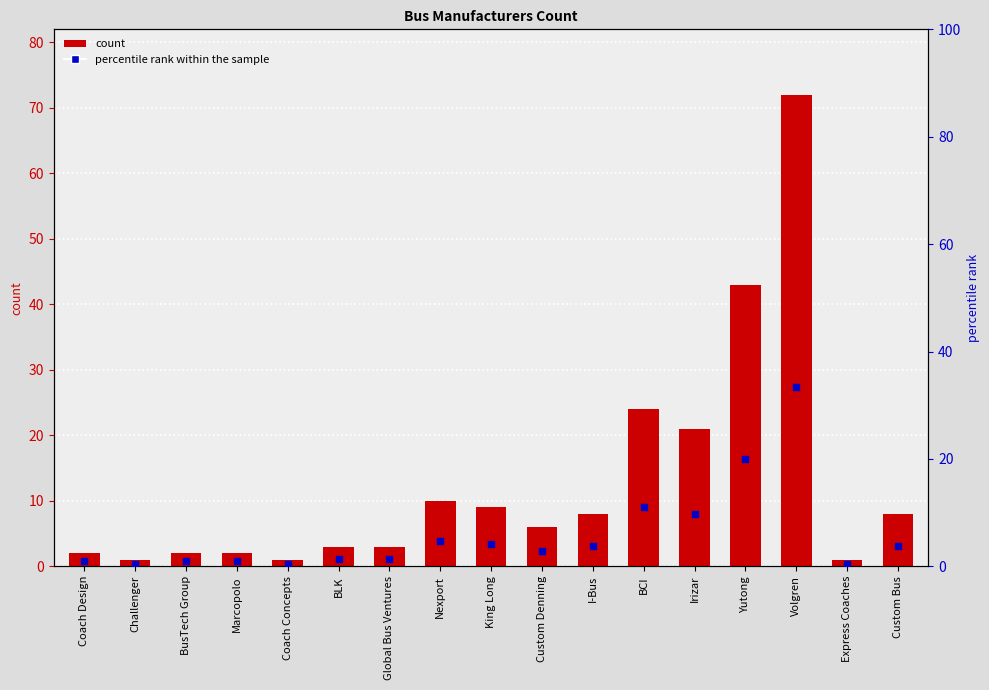

Which series has the largest total across all categories?

col_3